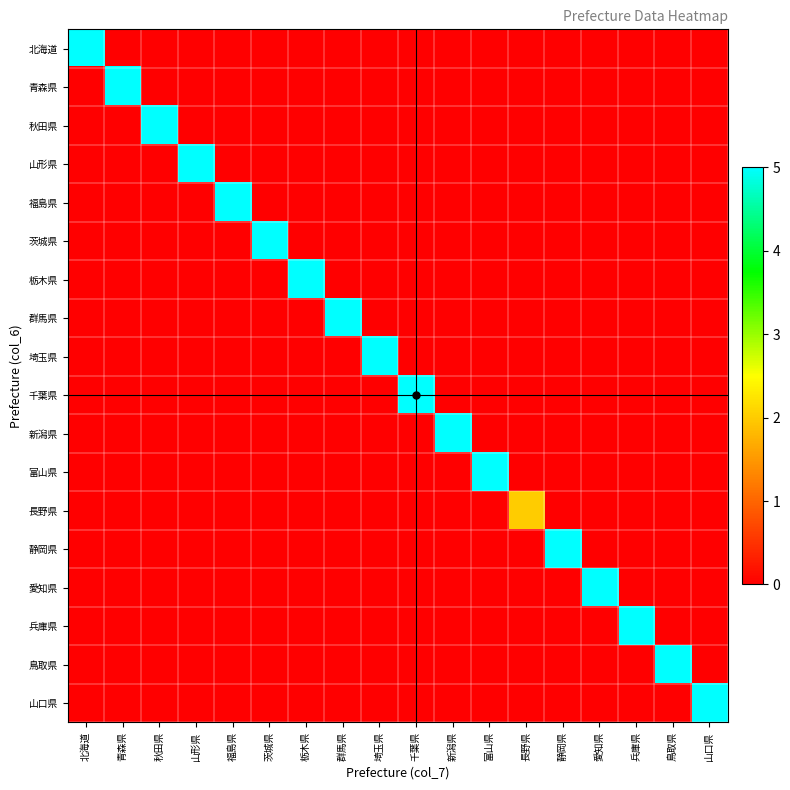

Which series has the largest range (max minus min)?

北海道